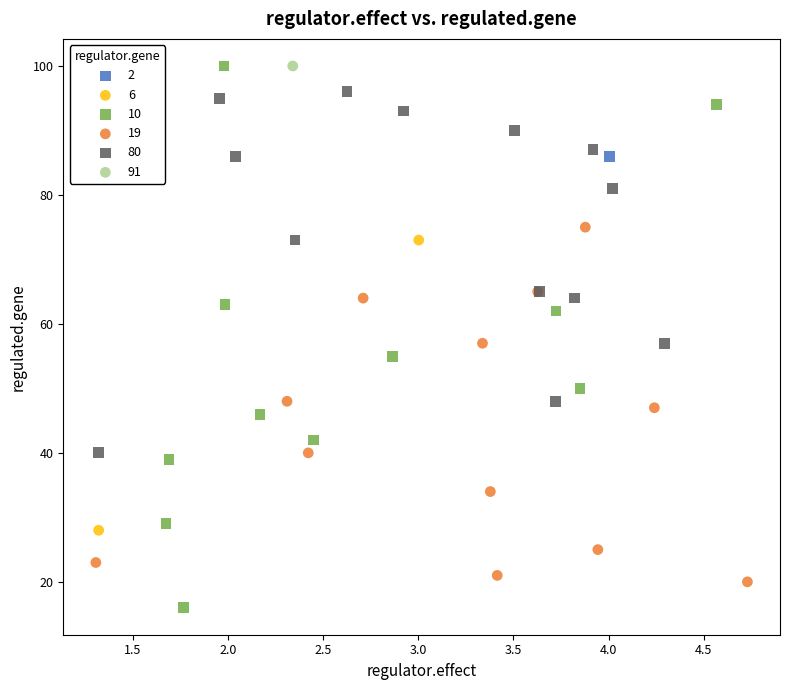

What are all the series names shown in the legend?

2, 6, 10, 19, 80, 91